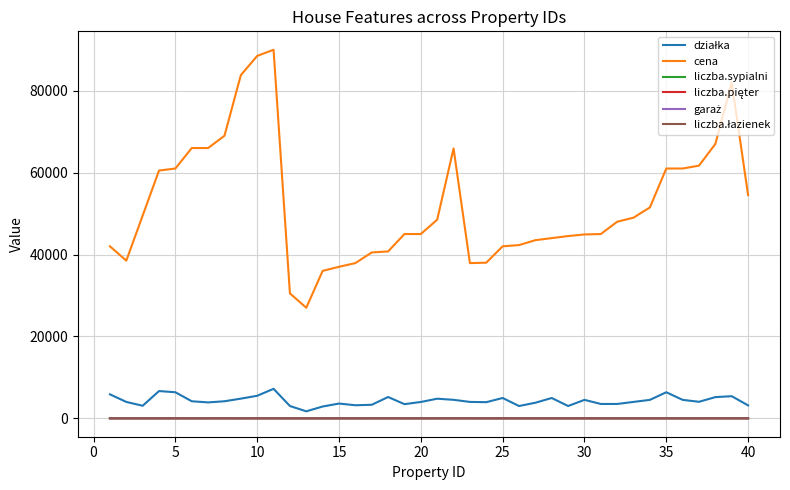

What is the greatest value displayed?

90000